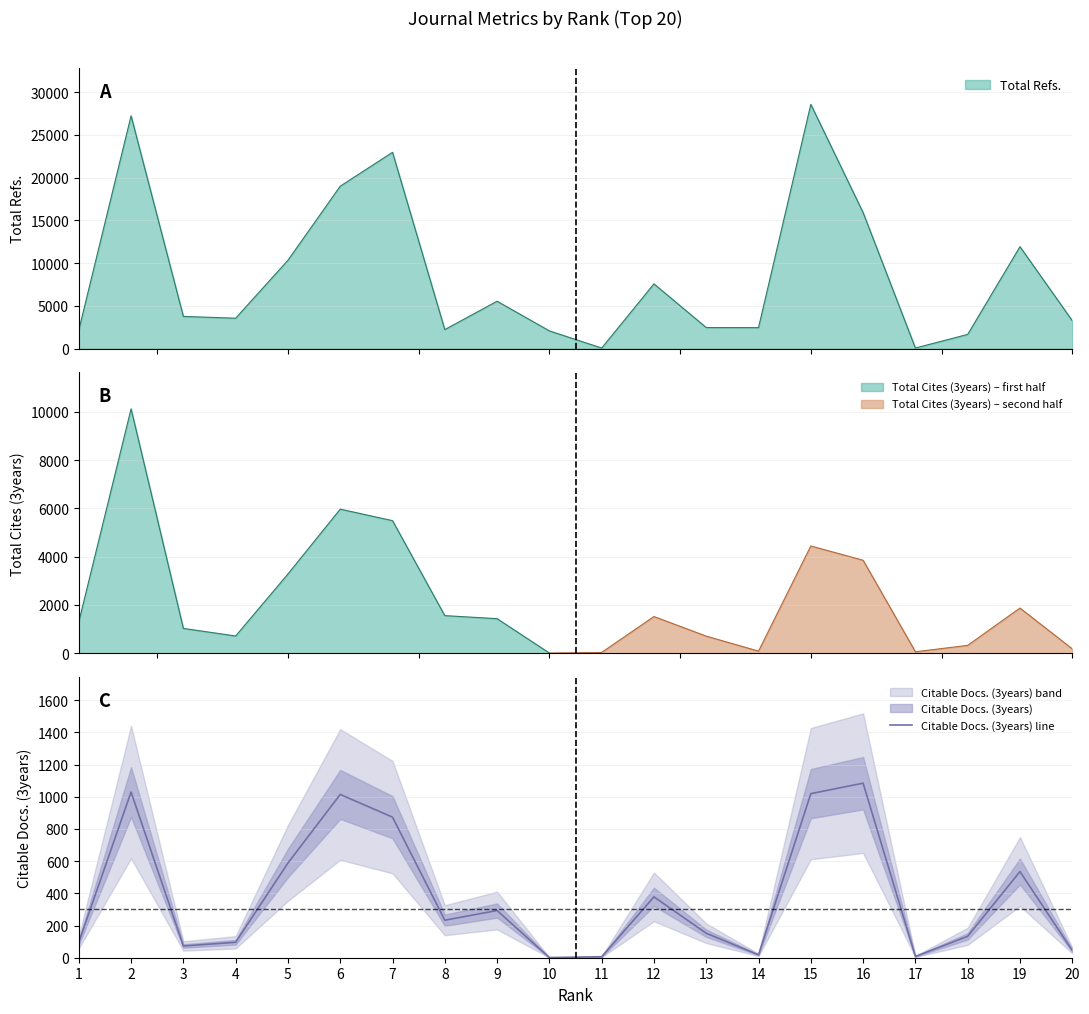

Between 18 and 2, which is larger?

2